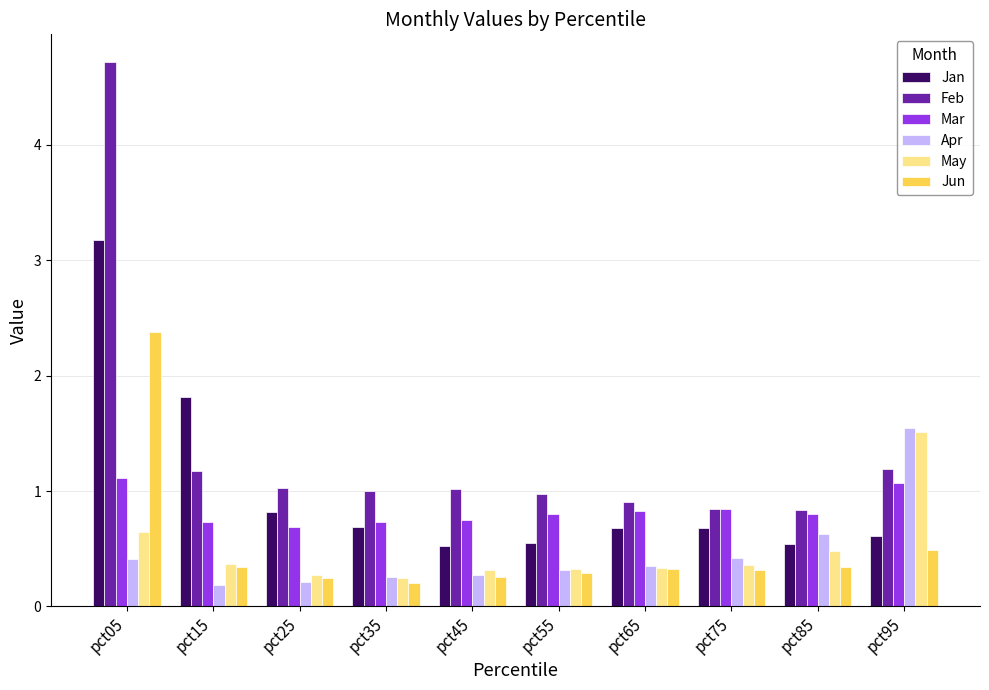

At pct05, list the series in order from smallest to largest.

Apr, May, Mar, Jun, Jan, Feb